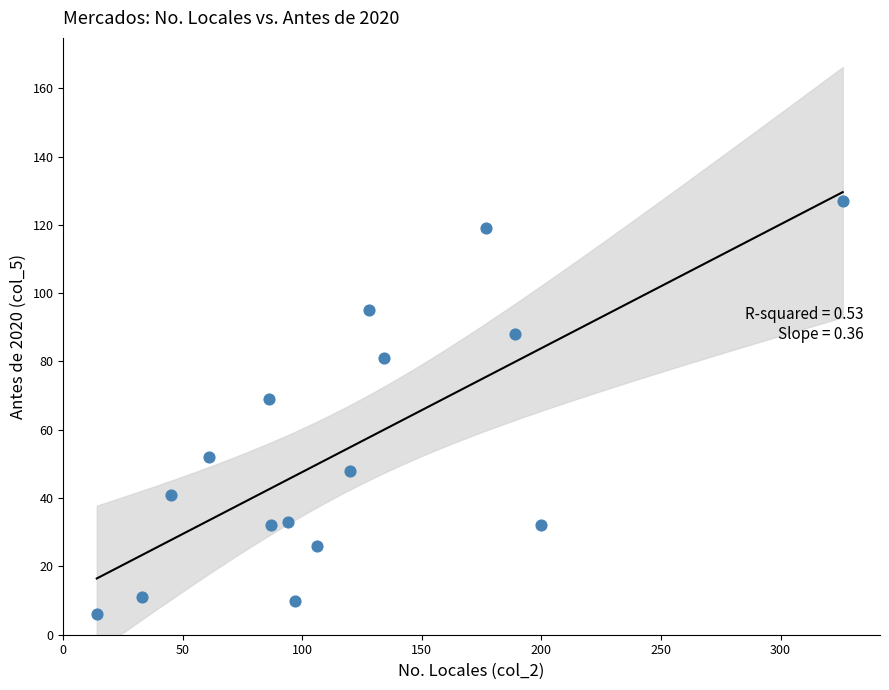

What is the range of X values (max minus min)?

312